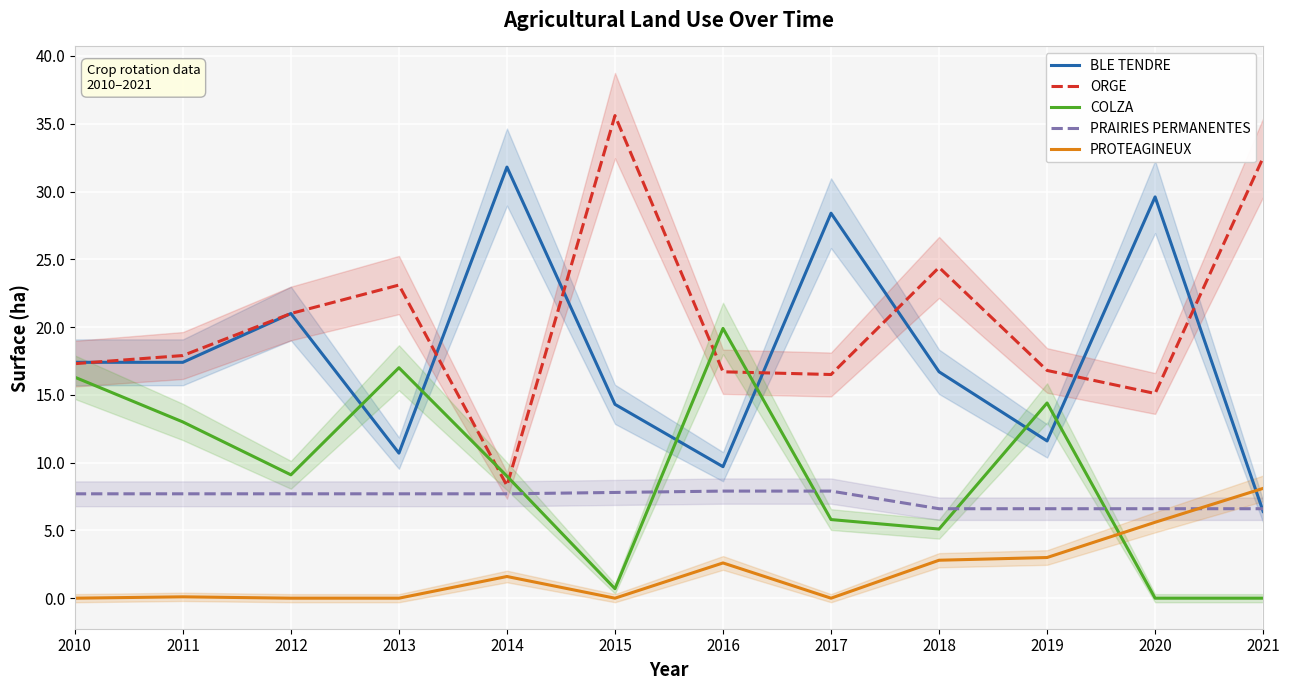

What is the total value across all series at 2015?

58.4